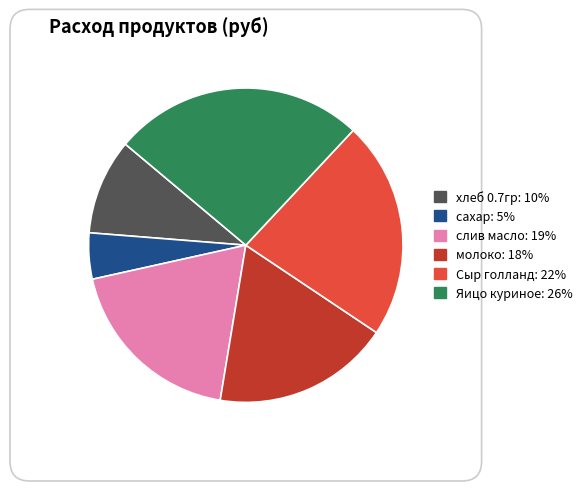

Is the sum of Сыр голланд and молоко greater than half?

No